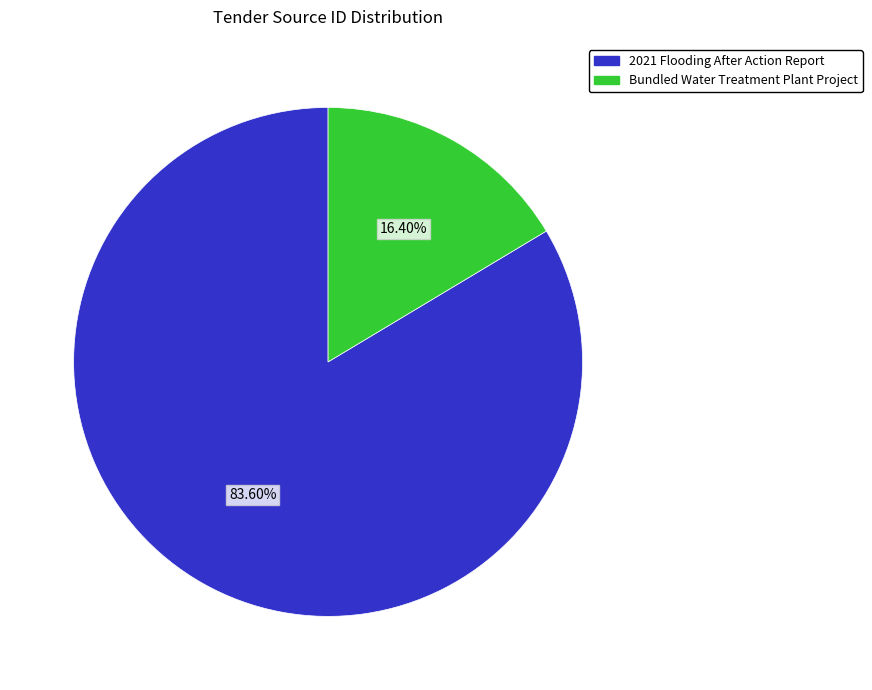

Combined, what portion of the pie is Bundled Water Treatment Plant Project and 2021 Flooding After Action Report?

100.0%